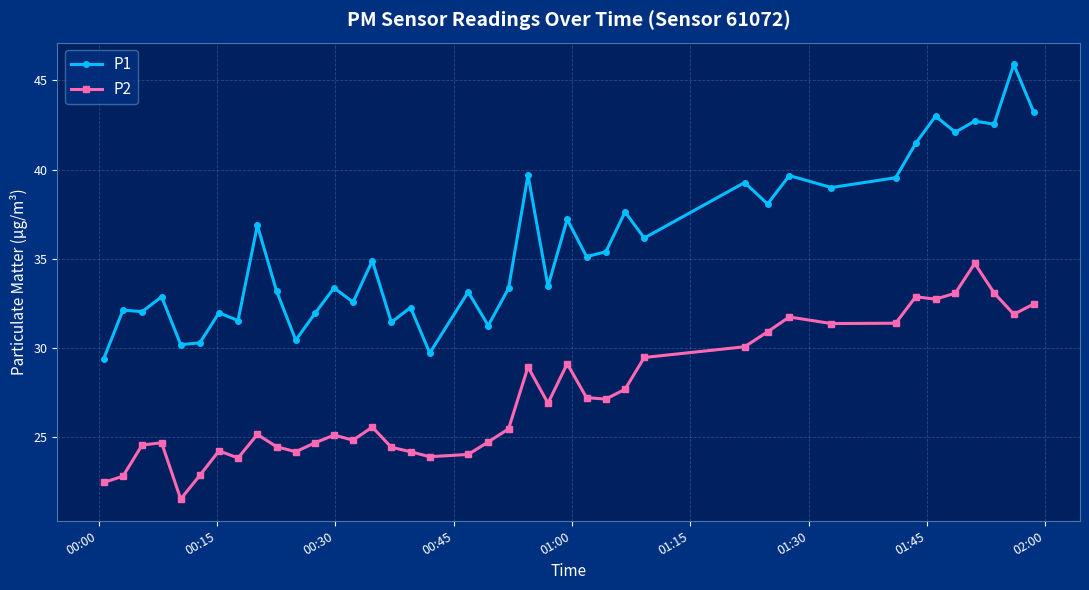

True or false: P1 has more than 1 interior local peaks.

True